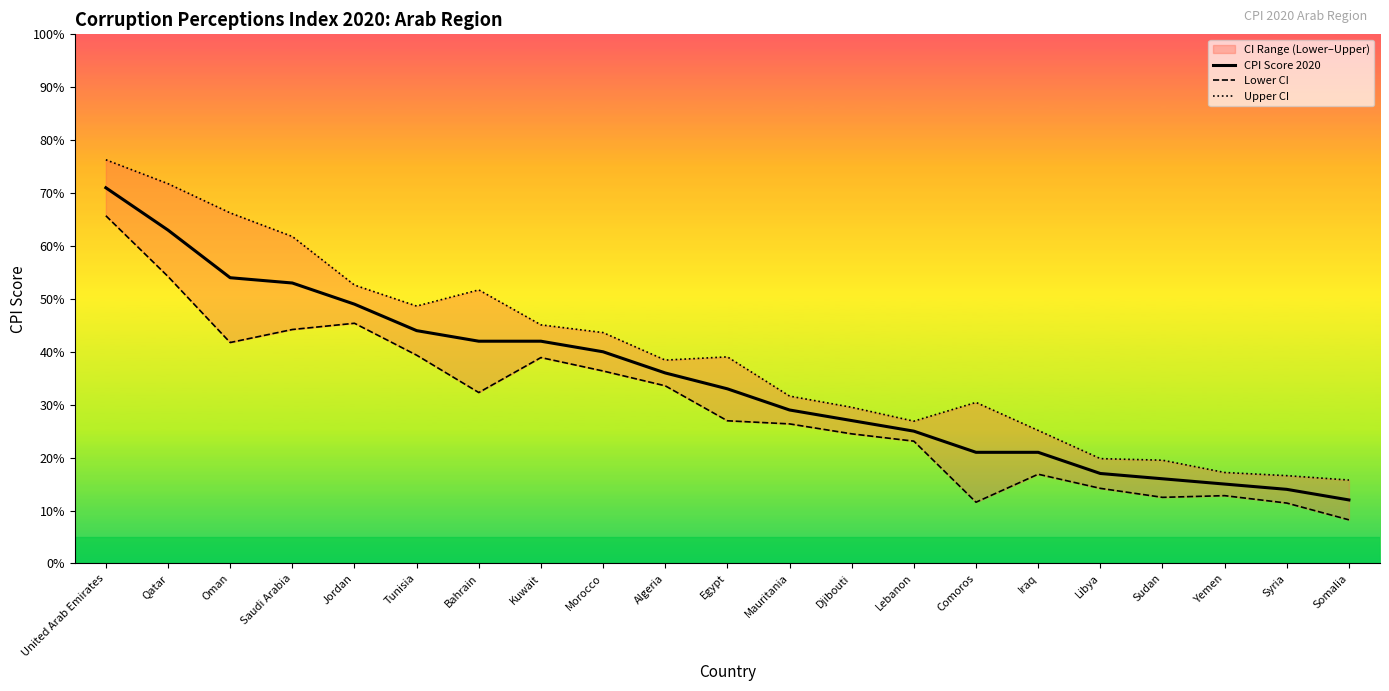

What is the total value across all series at Bahrain?

126.0